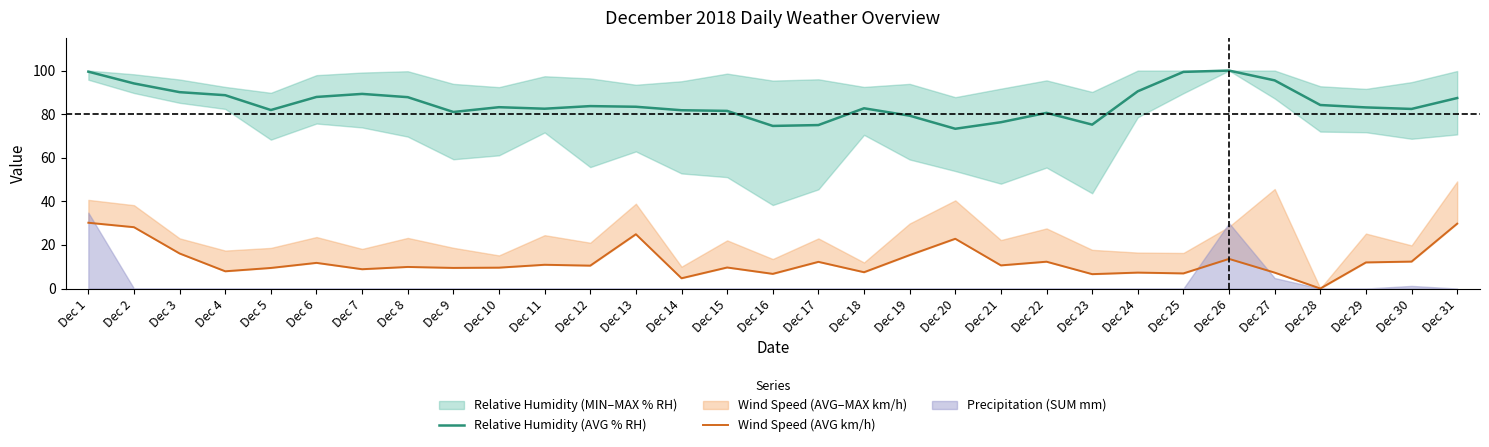

The value of Relative Humidity (AVG % RH) at Dec 31 is 87.4. True or false?

True